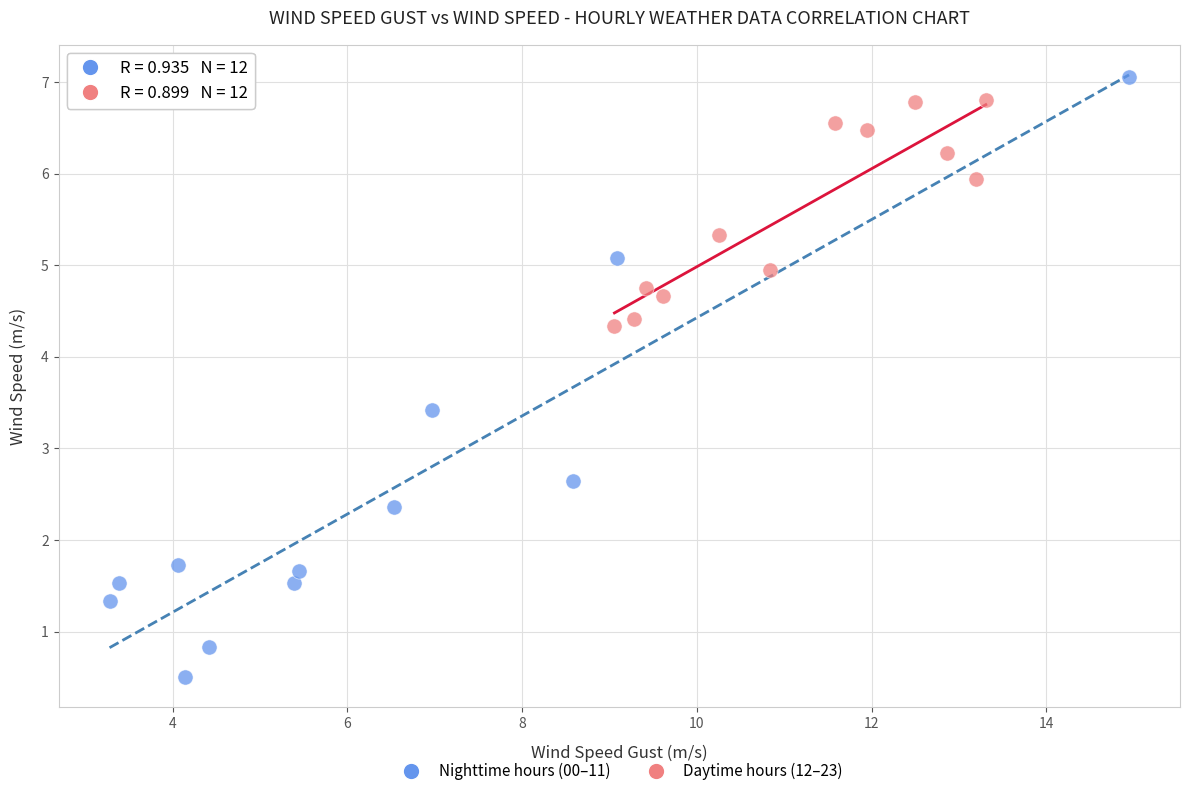

Which series reaches the minimum Y coordinate?

Nighttime hours (00–11)